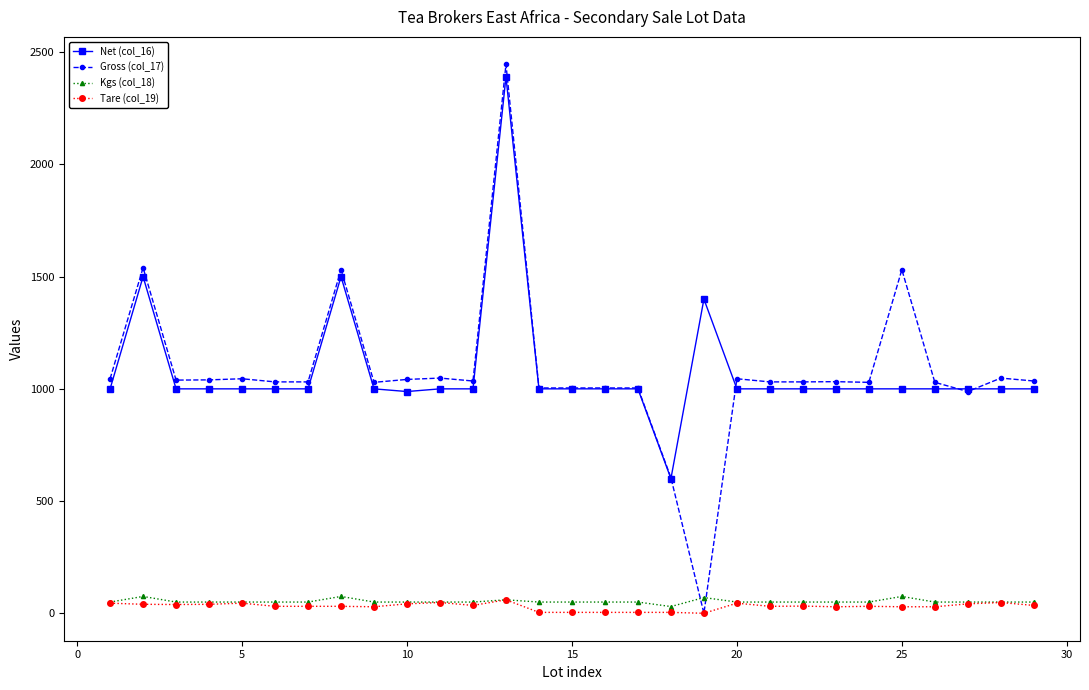

What is the maximum value for Tare (col_19)?

60